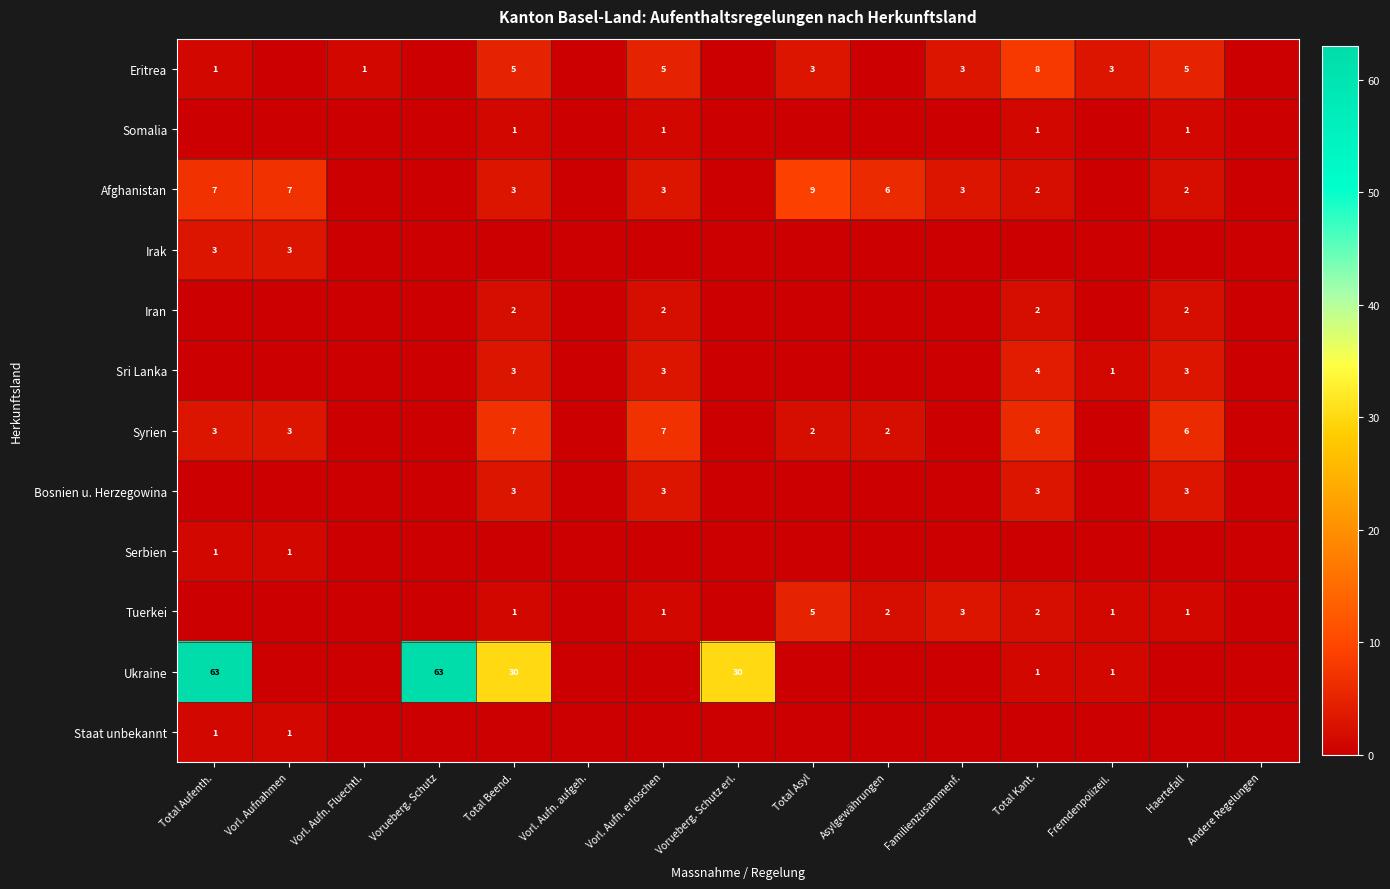

What is the sum of the Afghanistan values at Total Asyl and Total Kant.?

11